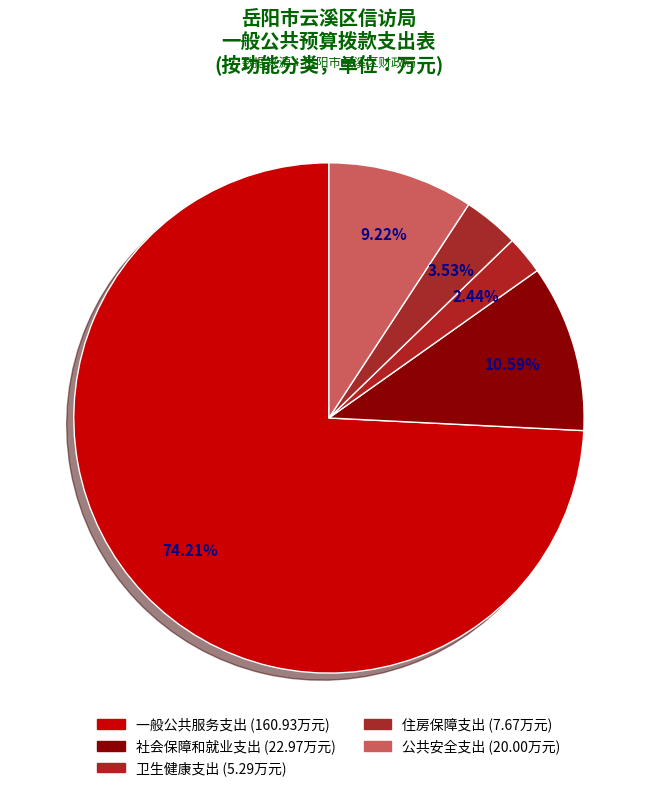

Approximately how many times larger is the value at 住房保障支出 compared to 公共安全支出?

0.4